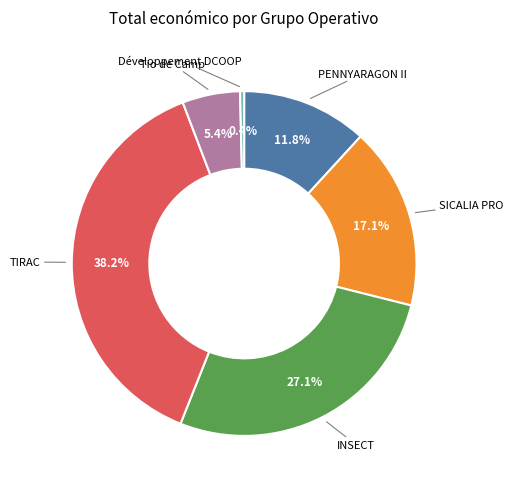

To the nearest percent, what is the difference between the largest and smallest slice percentages?

38%